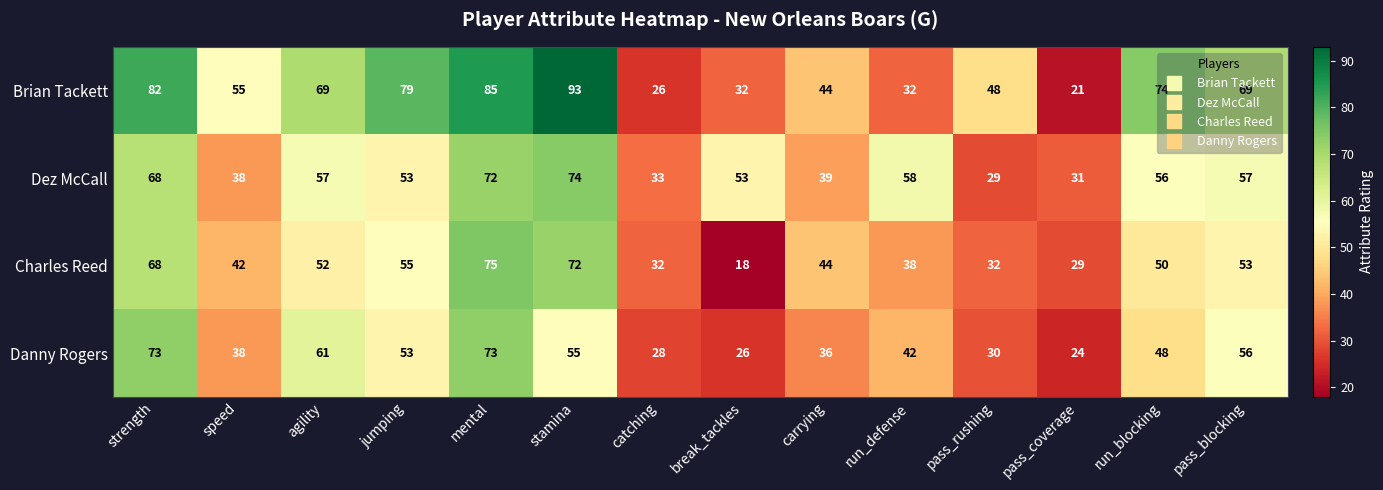

What is the smallest value displayed?

18